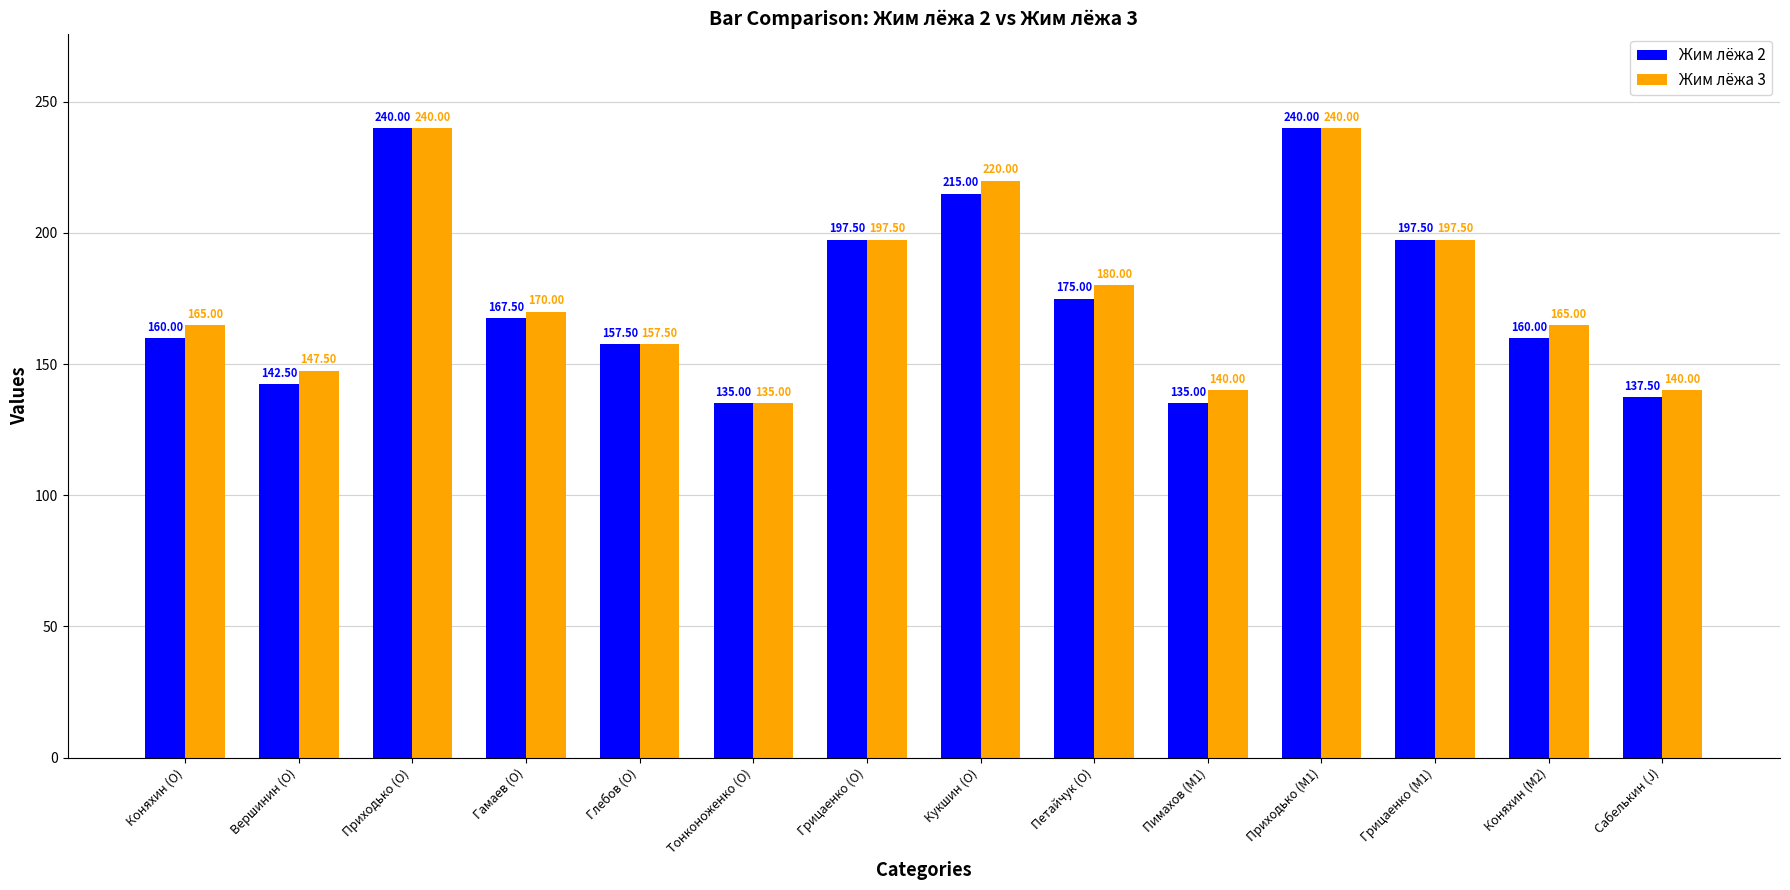

True or false: Жим лёжа 2 has a value of 135.0 at Тонконоженко (O).

True